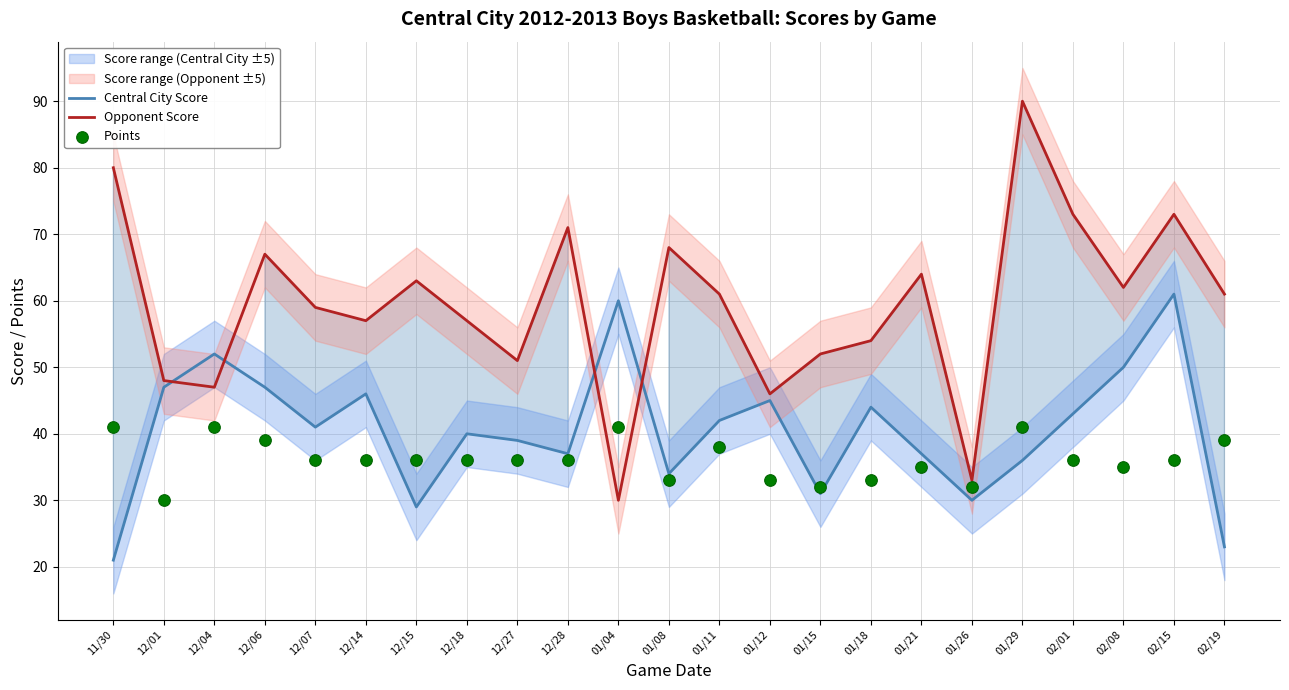

Which series contains the highest Y value?

Opponent Score